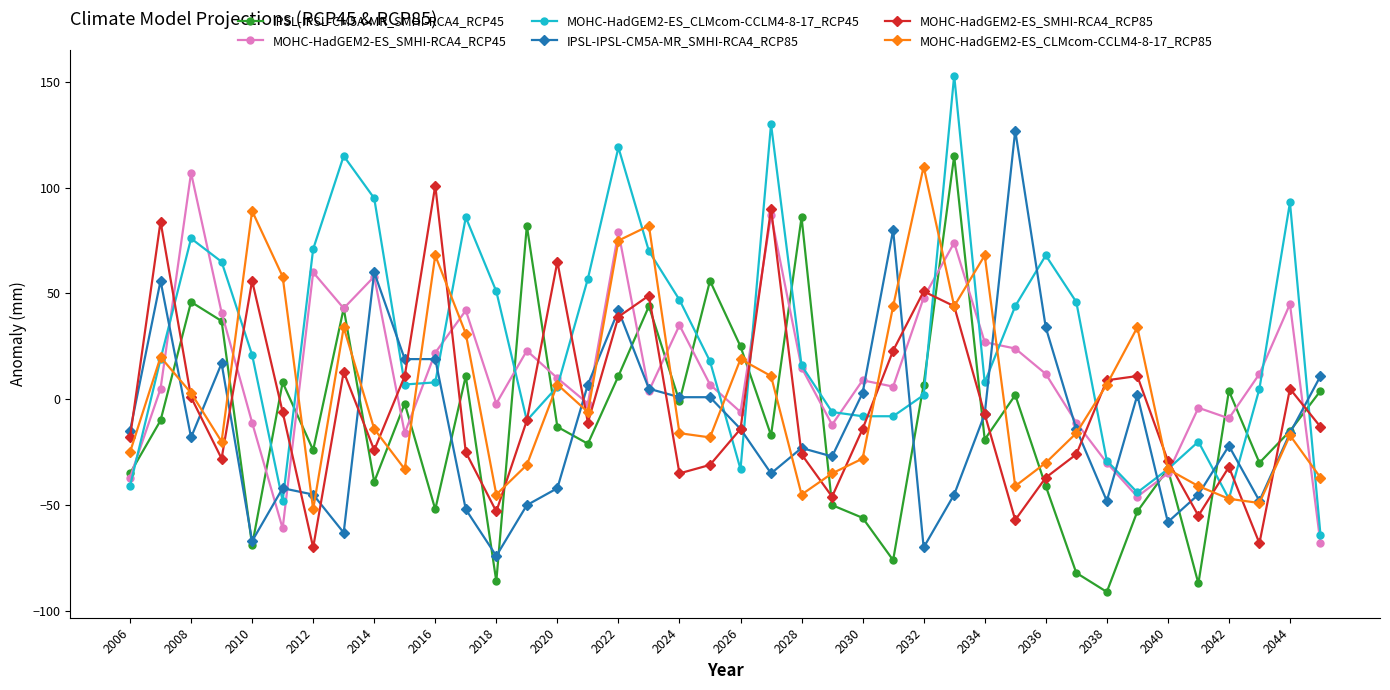

True or false: IPSL-IPSL-CM5A-MR_SMHI-RCA4_RCP45 has more than 2 interior local peaks.

True